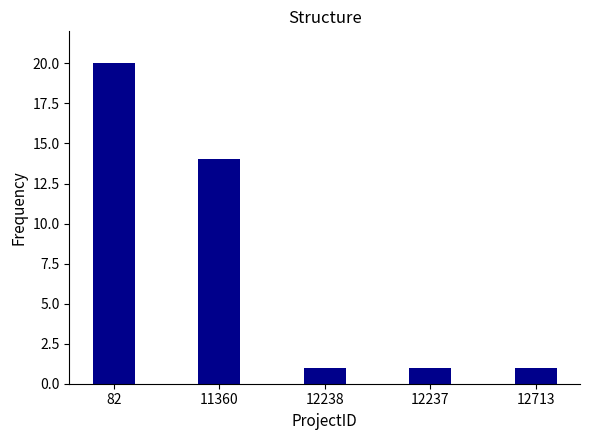

Reading right to left, transcribe all the data shown in this chart.

12713=1	12237=1	12238=1	11360=14	82=20